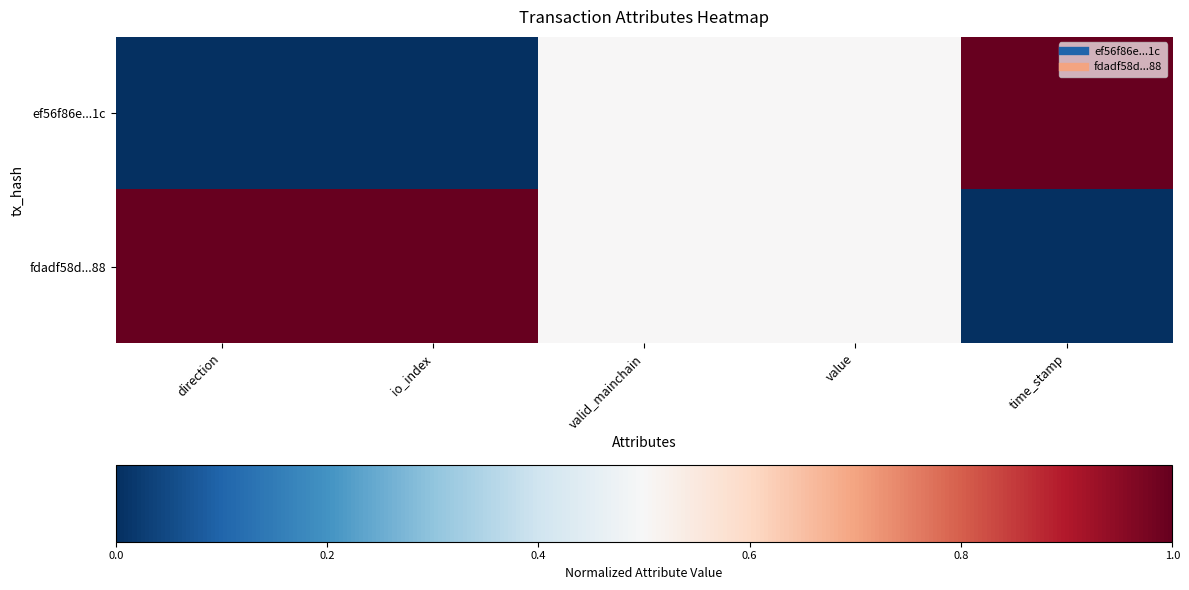

Reading right to left, list all the values displayed in this chart.

ef56f86e...1c: time_stamp=1.0	value=0.5	valid_mainchain=0.5	io_index=0.0	direction=0.0
fdadf58d...88: time_stamp=0.0	value=0.5	valid_mainchain=0.5	io_index=1.0	direction=1.0